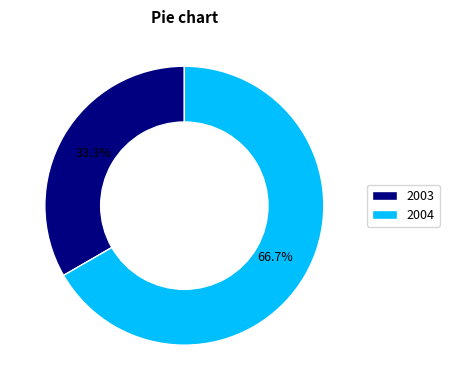

Which category accounts for the majority?

2004